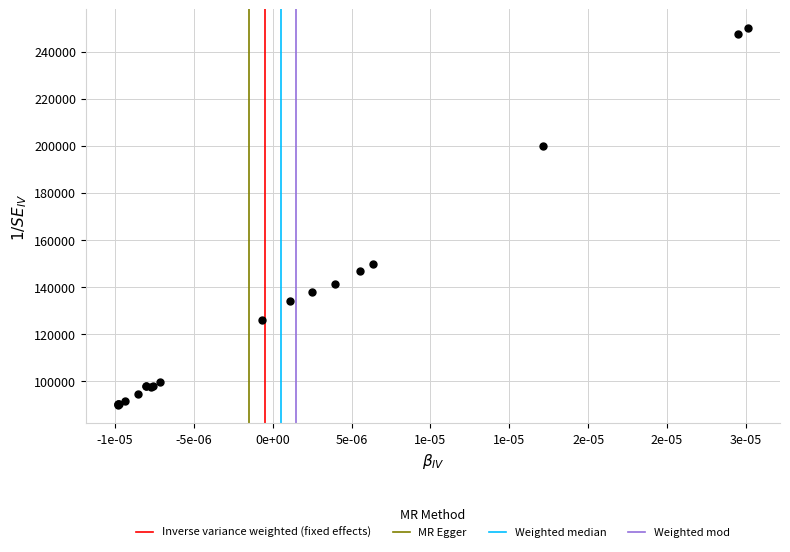

What Y value in the scatter plot is closest to 170000?

149808.4